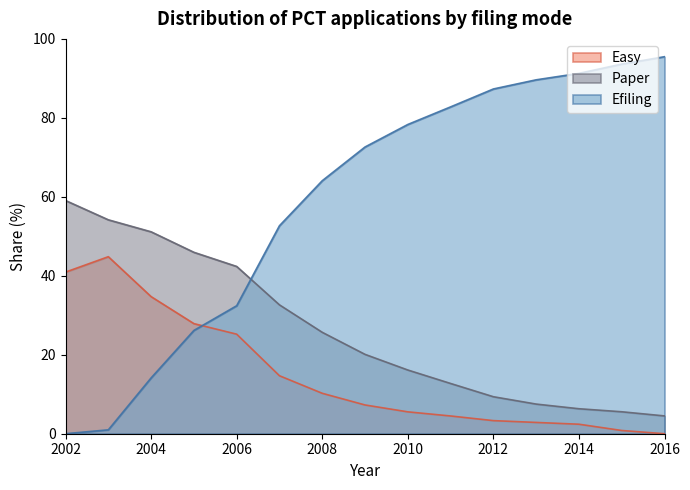

Reading left to right, extract all data points from this chart.

Easy: 40.9	44.8	34.7	27.9	25.2	14.7	10.2	7.3	5.5	4.5	3.3	2.9	2.4	0.8	0.0
Paper: 59.1	54.2	51.1	46.0	42.4	32.6	25.7	20.1	16.1	12.7	9.4	7.5	6.3	5.6	4.5
Efiling: 0.0	1.0	14.1	26.2	32.4	52.7	64.1	72.6	78.3	82.8	87.3	89.6	91.3	93.6	95.5